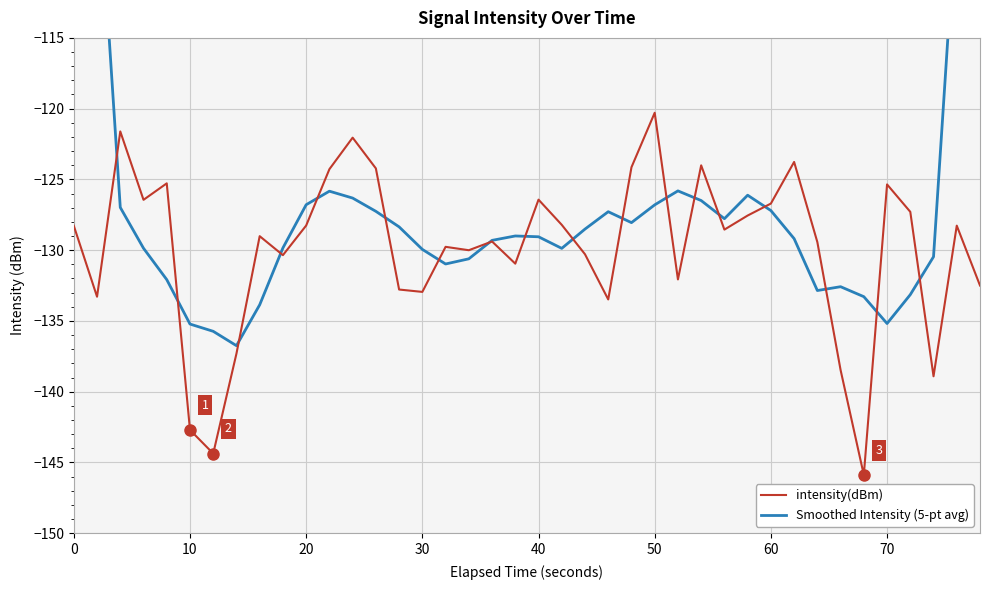

What are all the series names shown in the legend?

intensity(dBm), Smoothed Intensity (5-pt avg)